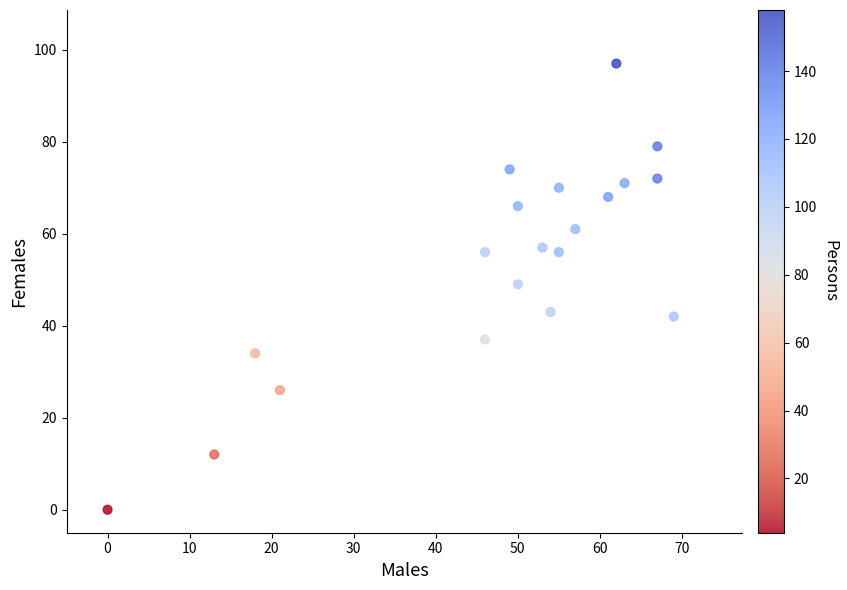

What is the range of Y values (max minus min)?

97